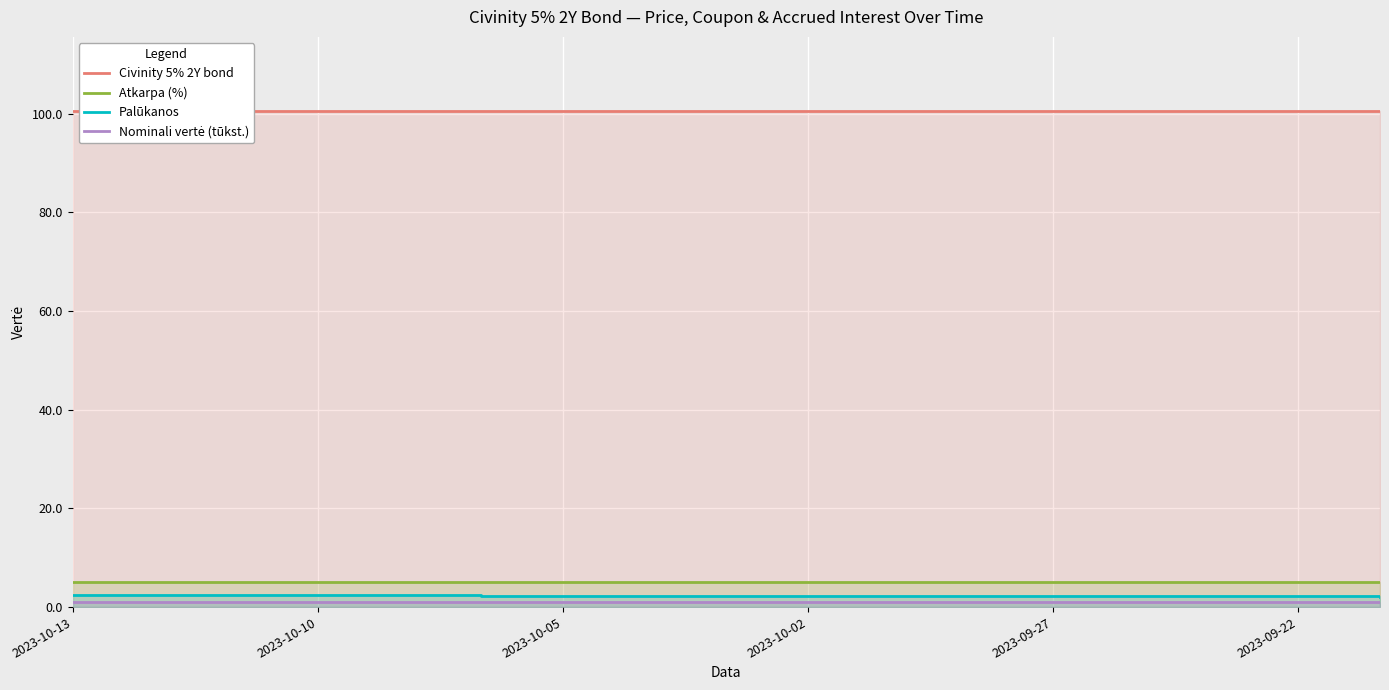

What is the lowest value of the Atkarpa (%) series?

5